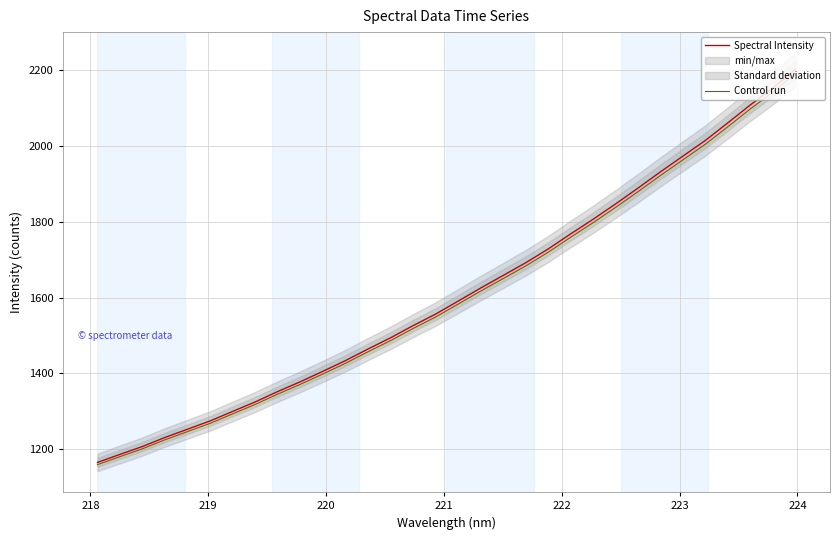

True or false: Spectral Intensity and Control run intersect in this chart.

False